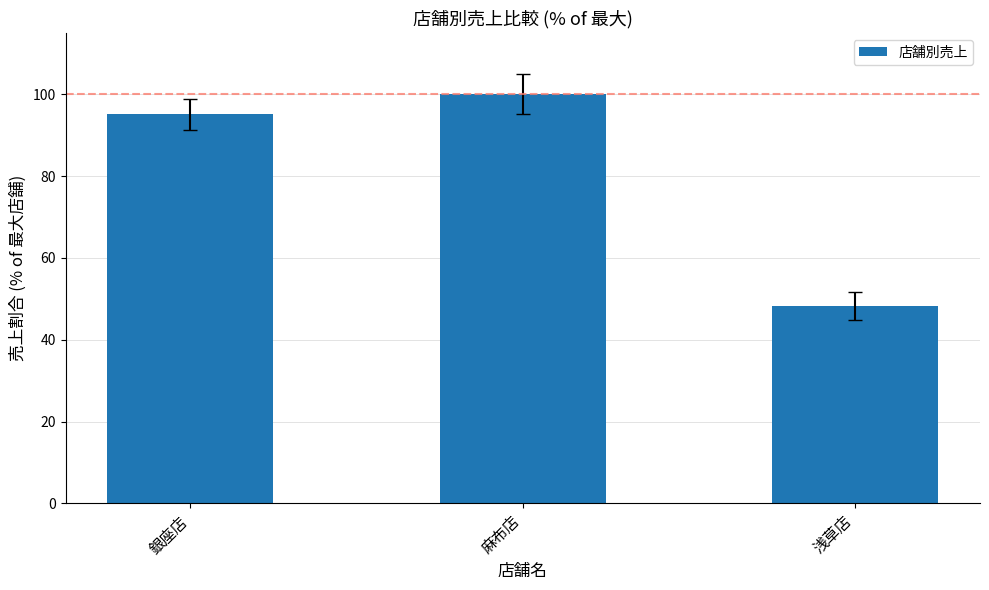

Read the value at 銀座店.

95.1